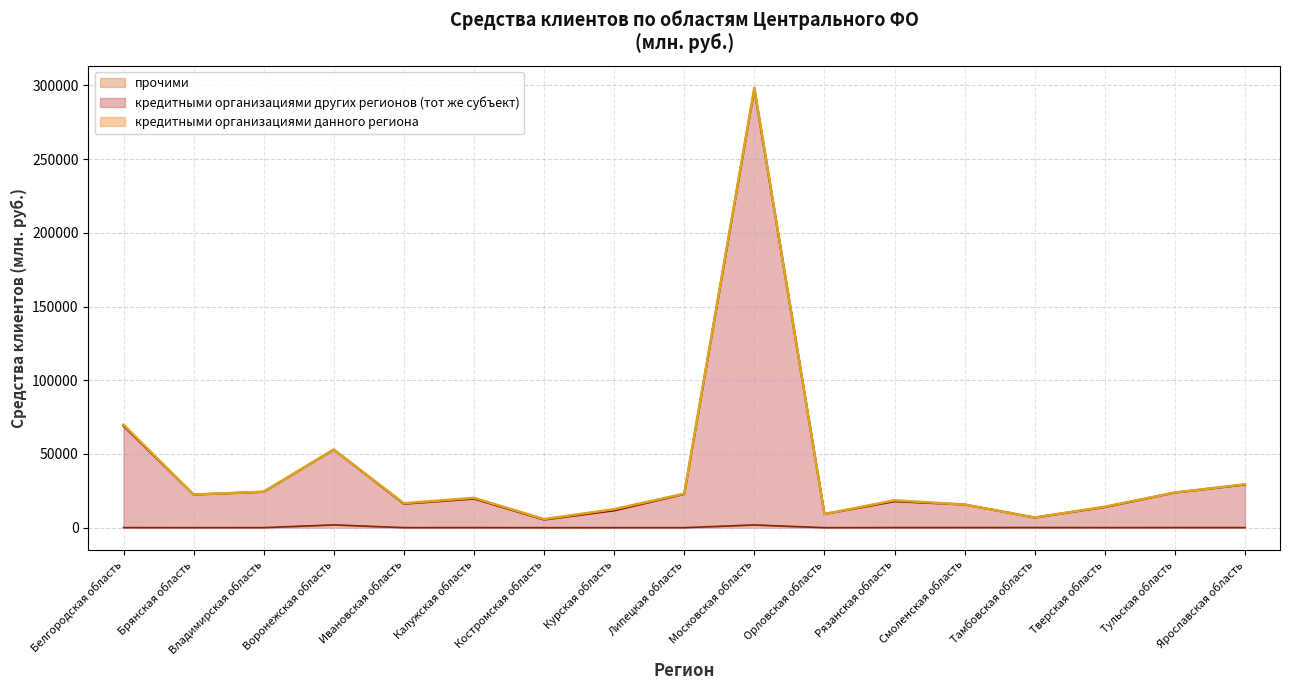

Is it true that прочими equals 31 at Рязанская область?

False